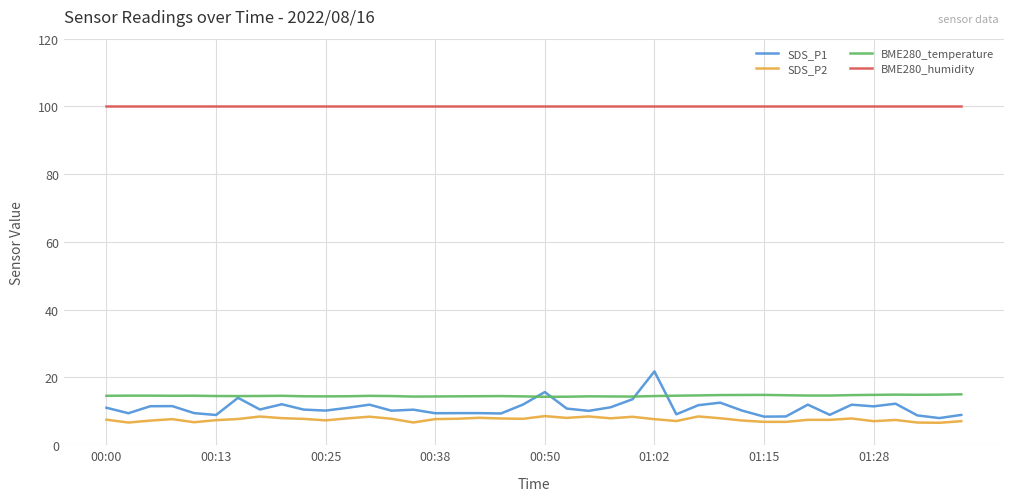

Which series has the largest range (max minus min)?

SDS_P1